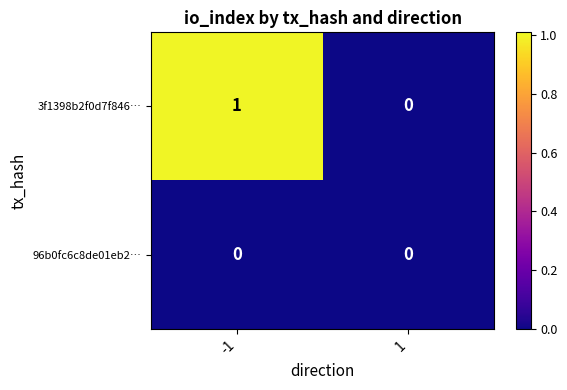

Which series has the largest range (max minus min)?

3f1398b2f0d7f846…